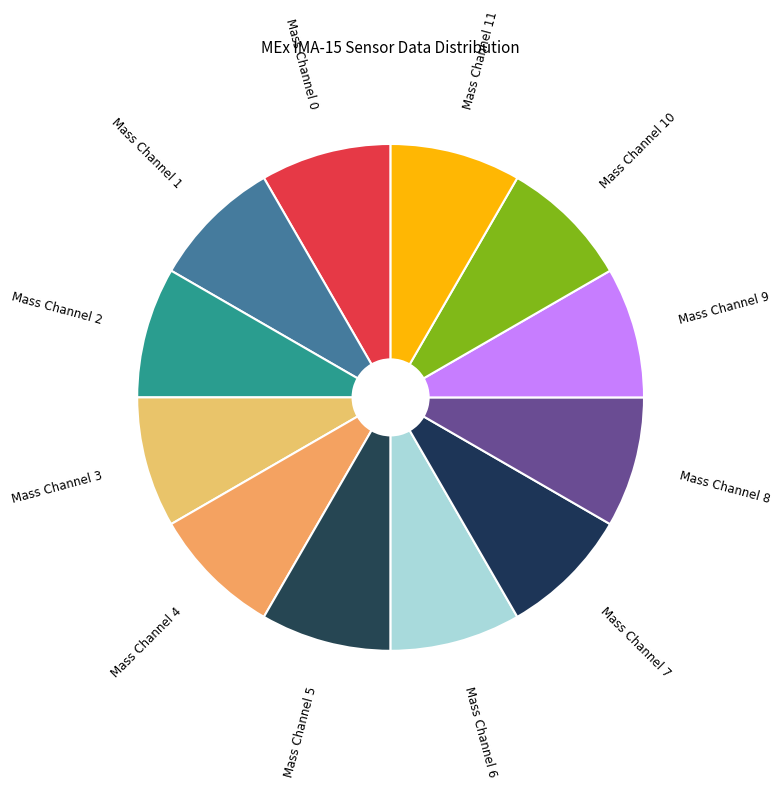

Is it true that Mass Channel 7 is 23% of the pie?

False